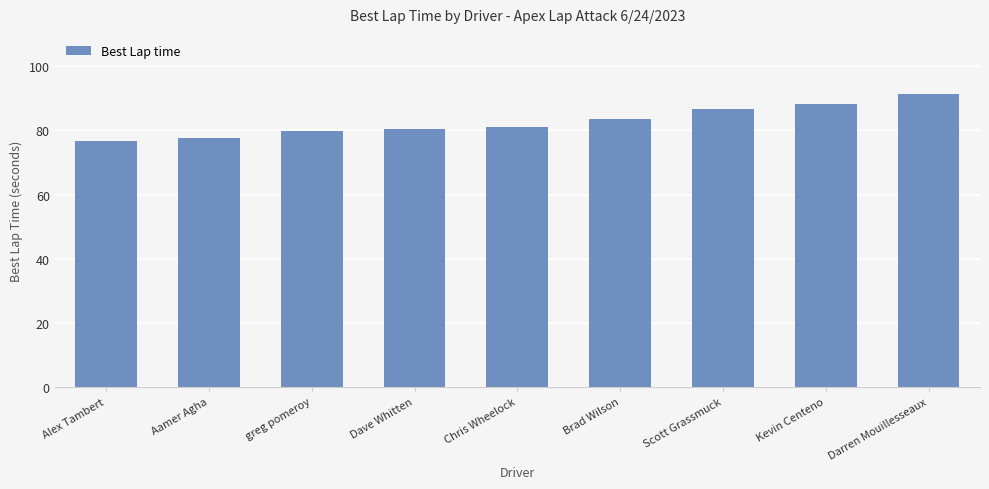

Which has a higher value, Scott Grassmuck or greg pomeroy?

Scott Grassmuck